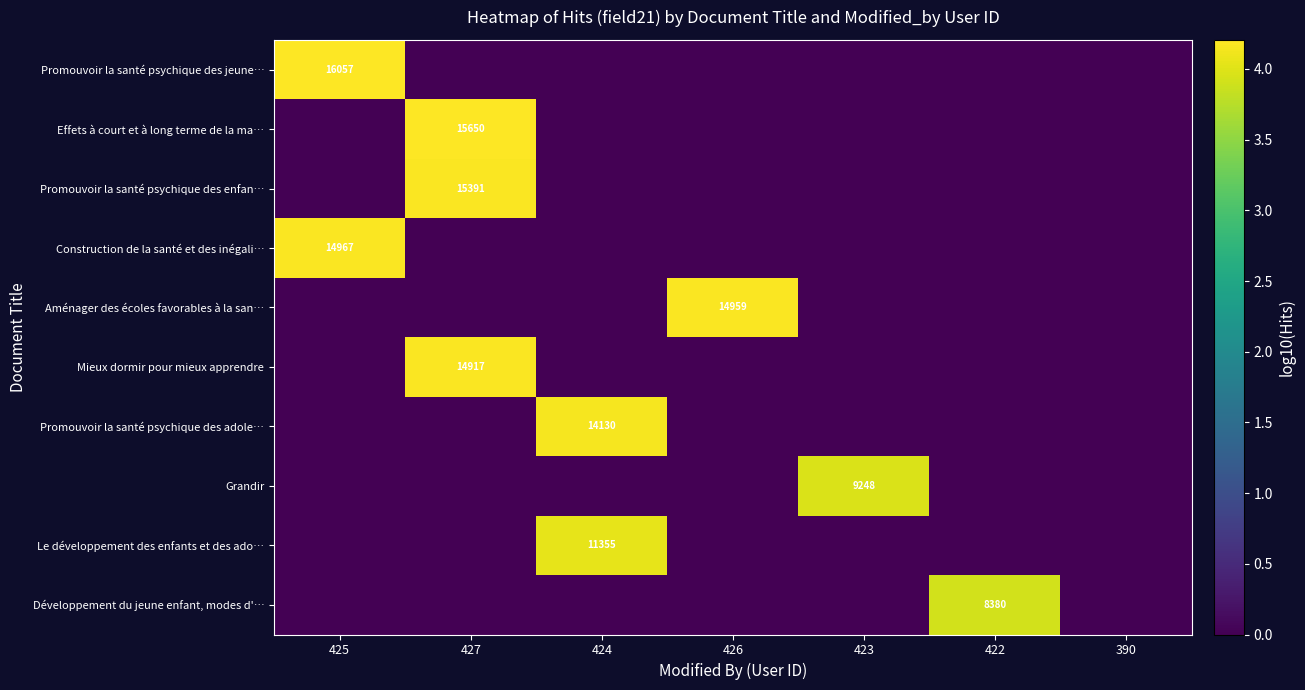

Which has a higher value, 427 or 425?

425